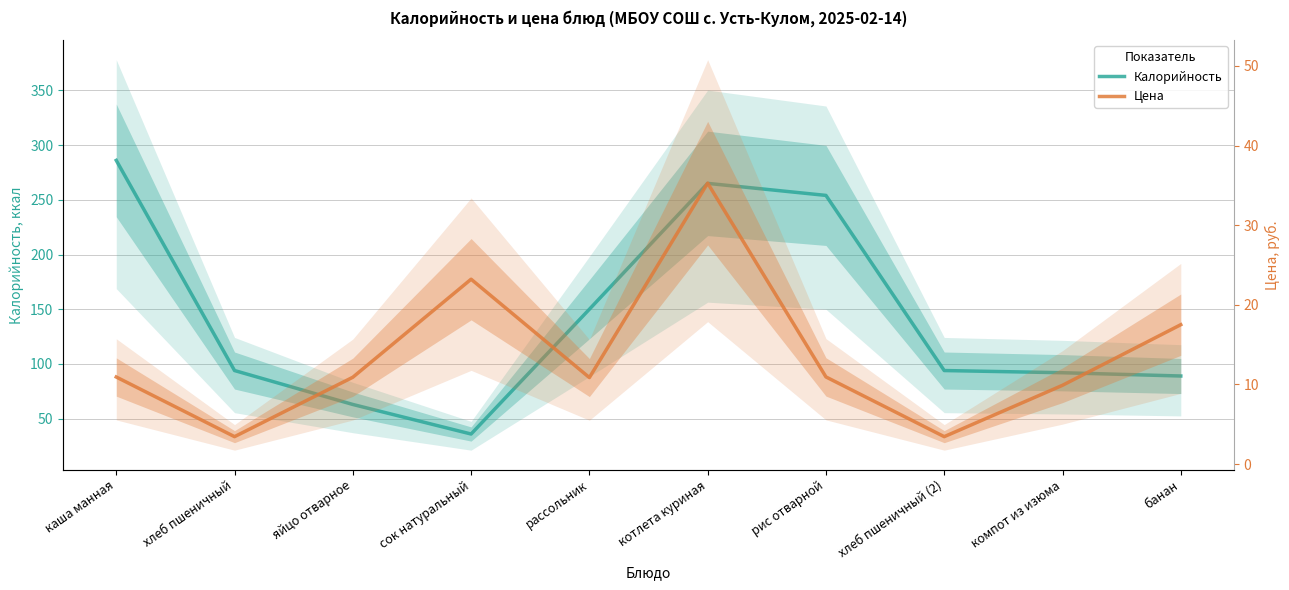

Rank the series by their average value, from highest to lowest.

Калорийность, Цена